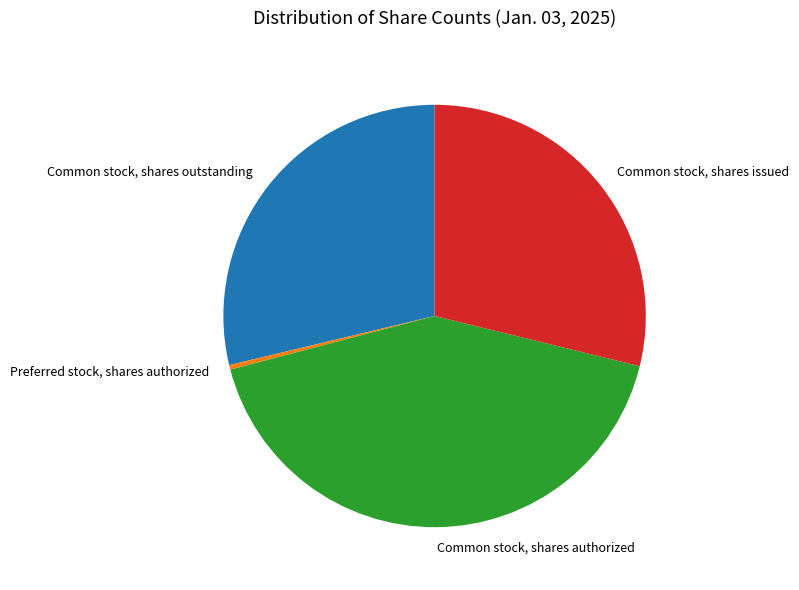

How many slices are in this pie chart?

4